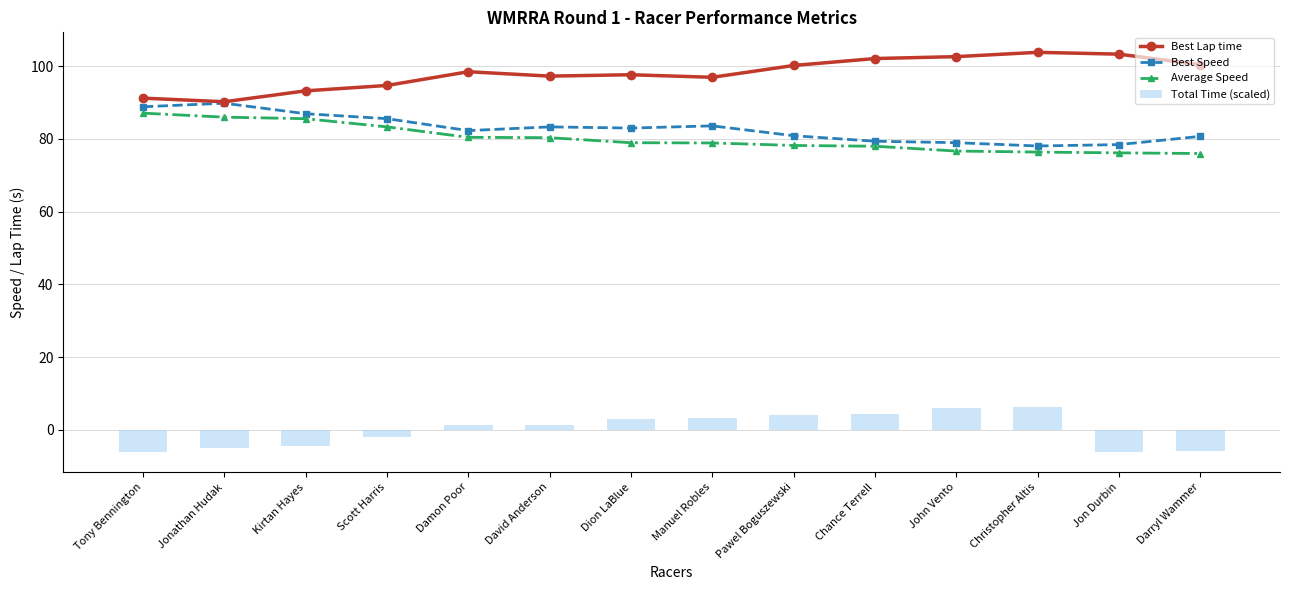

Which series has the largest range (max minus min)?

Best Lap time